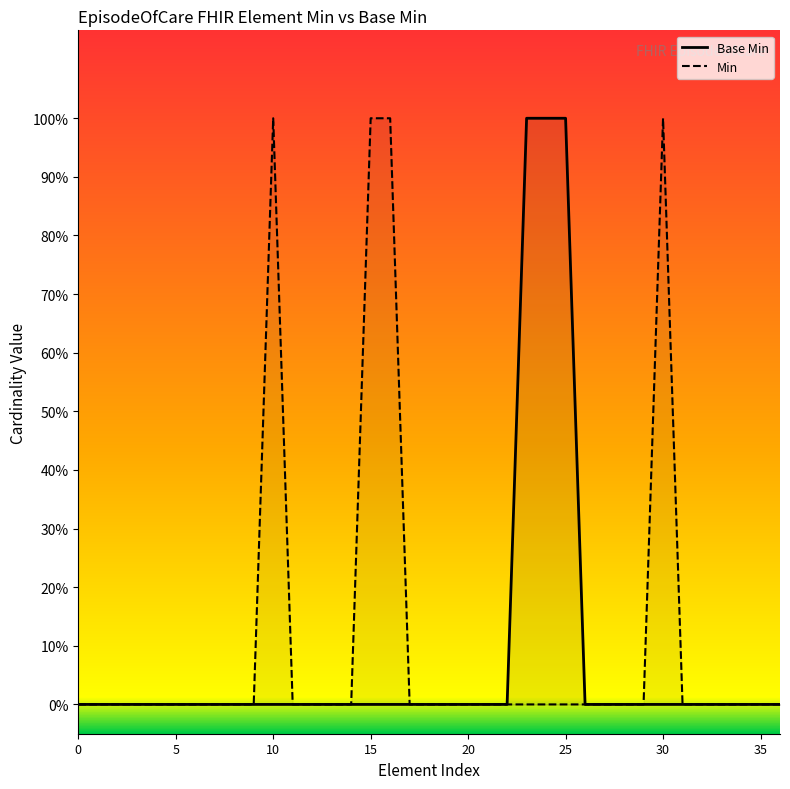

What is the difference between the second highest and second lowest values in the Min series?

1